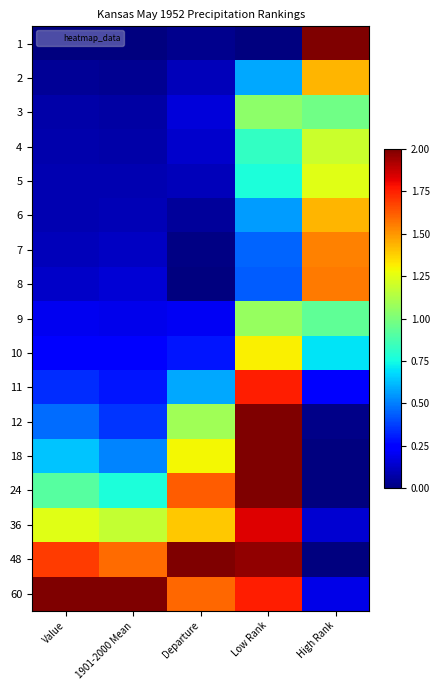

Reading left to right, extract all data points from this chart.

1: Value=0.0	1901-2000 Mean=0.0	Departure=0.0	Low Rank=0.0	High Rank=2.0
2: Value=0.0	1901-2000 Mean=0.0	Departure=0.1	Low Rank=0.6	High Rank=1.4
3: Value=0.1	1901-2000 Mean=0.1	Departure=0.2	Low Rank=1.0	High Rank=1.0
4: Value=0.1	1901-2000 Mean=0.1	Departure=0.1	Low Rank=0.8	High Rank=1.2
5: Value=0.1	1901-2000 Mean=0.1	Departure=0.1	Low Rank=0.8	High Rank=1.2
6: Value=0.1	1901-2000 Mean=0.1	Departure=0.0	Low Rank=0.6	High Rank=1.4
7: Value=0.1	1901-2000 Mean=0.1	Departure=0.0	Low Rank=0.4	High Rank=1.5
8: Value=0.1	1901-2000 Mean=0.2	Departure=0.0	Low Rank=0.4	High Rank=1.6
9: Value=0.2	1901-2000 Mean=0.2	Departure=0.2	Low Rank=1.1	High Rank=0.9
10: Value=0.3	1901-2000 Mean=0.2	Departure=0.3	Low Rank=1.3	High Rank=0.7
11: Value=0.3	1901-2000 Mean=0.3	Departure=0.6	Low Rank=1.8	High Rank=0.3
12: Value=0.5	1901-2000 Mean=0.4	Departure=1.1	Low Rank=2.0	High Rank=0.0
18: Value=0.6	1901-2000 Mean=0.5	Departure=1.3	Low Rank=2.0	High Rank=0.0
24: Value=0.9	1901-2000 Mean=0.8	Departure=1.6	Low Rank=2.0	High Rank=0.0
36: Value=1.2	1901-2000 Mean=1.2	Departure=1.4	Low Rank=1.8	High Rank=0.1
48: Value=1.7	1901-2000 Mean=1.6	Departure=2.0	Low Rank=2.0	High Rank=0.0
60: Value=2.0	1901-2000 Mean=2.0	Departure=1.6	Low Rank=1.8	High Rank=0.2